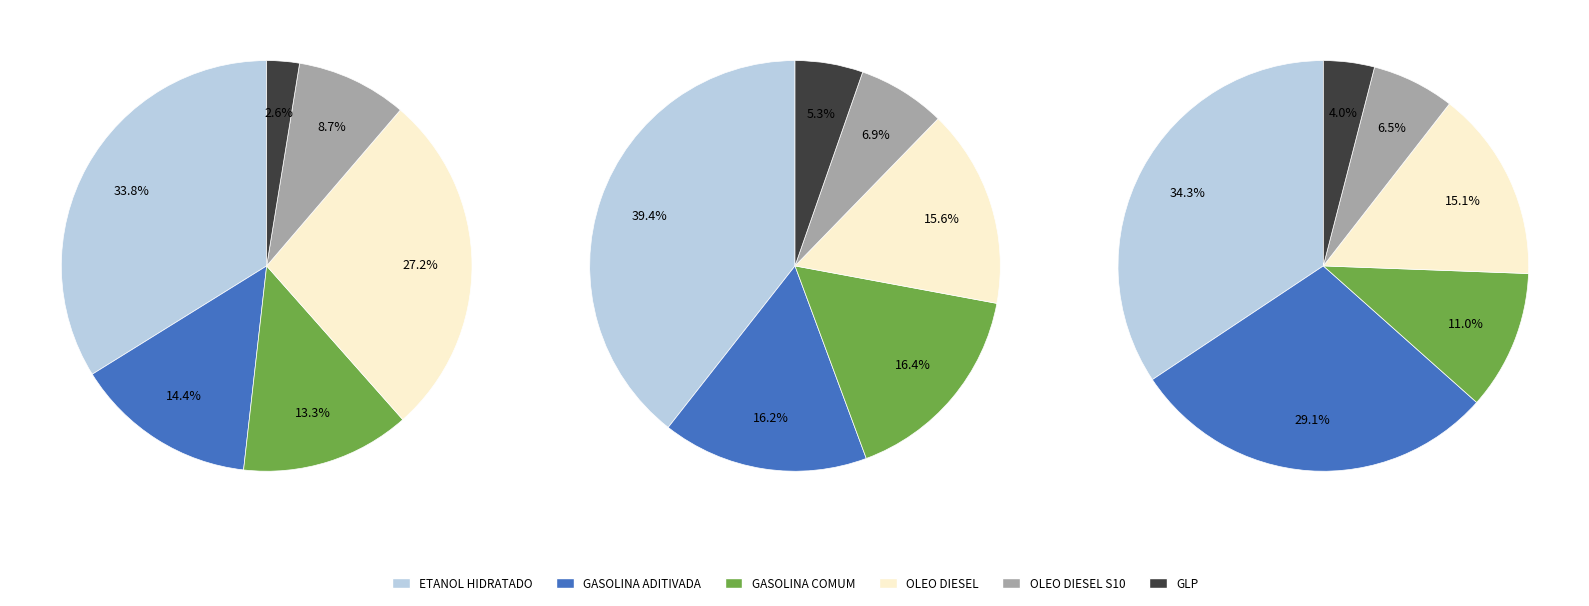

Does 20 represent more than half of the total?

No